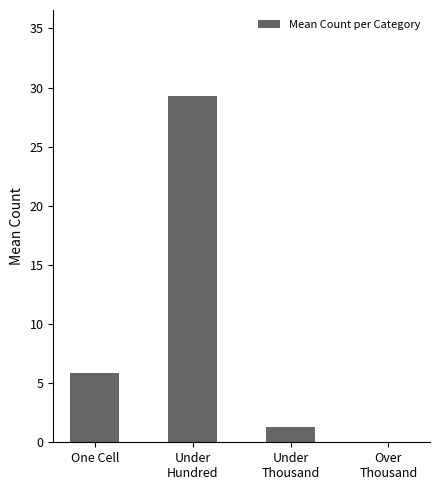

Between Under
Hundred and One Cell, which is larger?

Under
Hundred